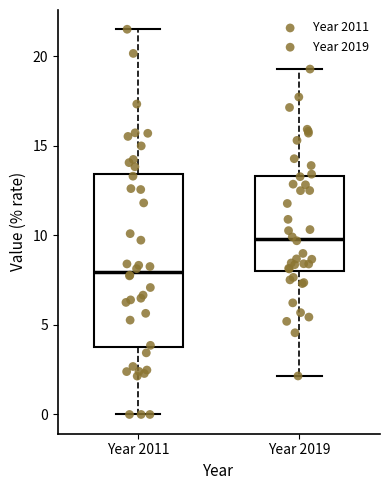

Reading left to right, transcribe this box plot: for each box, give where its median line is, the range the box spans, and where its two whiskers end, as read against the y-axis. The values are not printed on the chart, so give them approximately, as read against the axis.

Year 2011: median 8.0, box 4.0 to 13.5, whiskers 0.0 to 21.5
Year 2019: median 10.0, box 8.0 to 13.5, whiskers 2.0 to 19.5